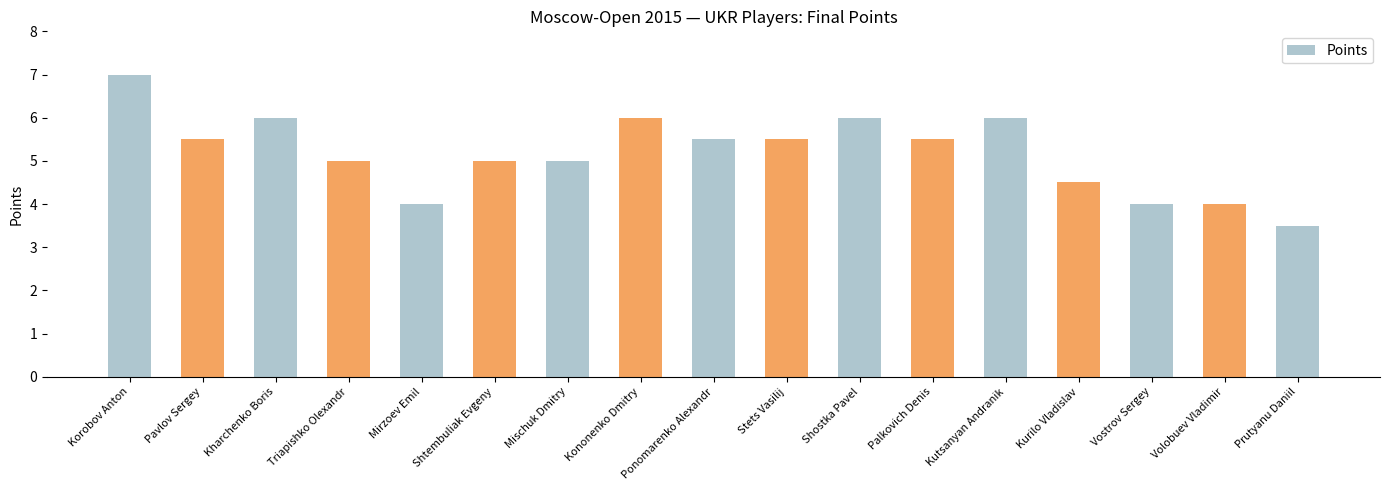

Reading left to right, extract all data points from this chart.

Korobov Anton=7.0	Pavlov Sergey=5.5	Kharchenko Boris=6.0	Triapishko Olexandr=5.0	Mirzoev Emil=4.0	Shtembuliak Evgeny=5.0	Mischuk Dmitry=5.0	Kononenko Dmitry=6.0	Ponomarenko Alexandr=5.5	Stets Vasilij=5.5	Shostka Pavel=6.0	Palkovich Denis=5.5	Kutsanyan Andranik=6.0	Kurilo Vladislav=4.5	Vostrov Sergey=4.0	Volobuev Vladimir=4.0	Prutyanu Daniil=3.5